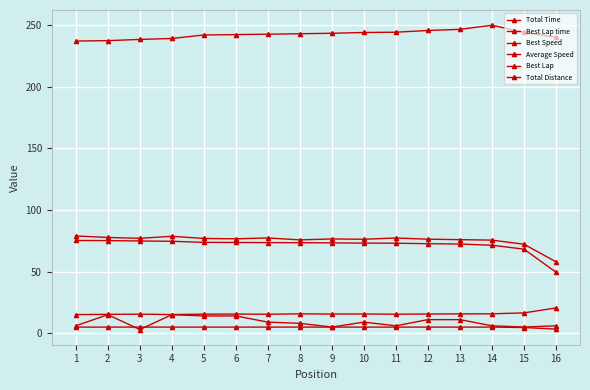

At which category does Total Time reach its first local peak?

14